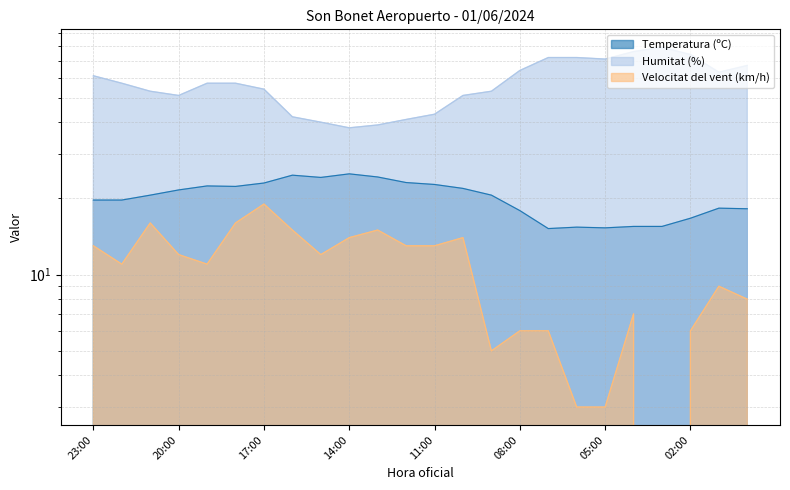

What is the difference between the highest and lowest values at 02:00?

68.0